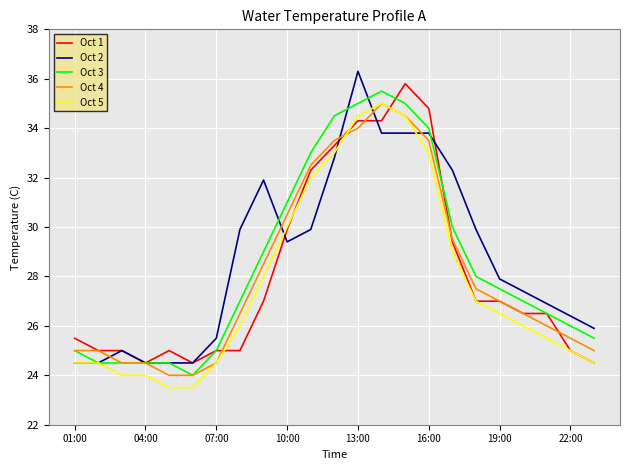

What is the smallest value displayed?

23.5